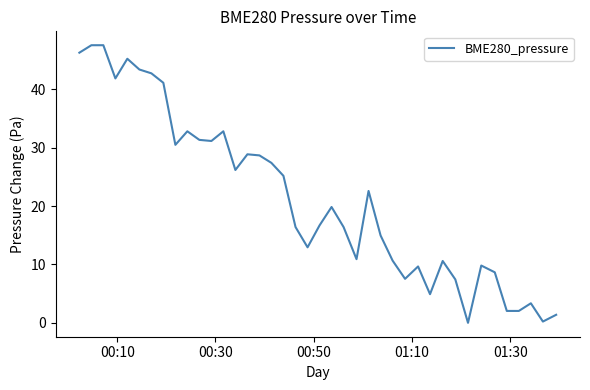

How many positive values are there?

39